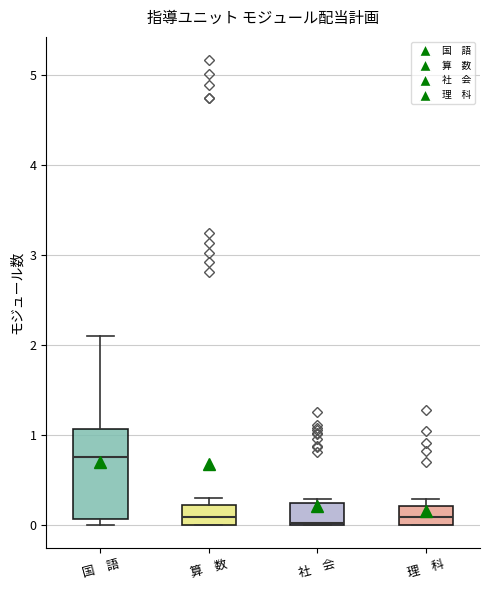

Where does the upper whisker of the box for 国 語 end on the y-axis? The values are not printed on the chart, so give them approximately, as read against the axis.

2.1